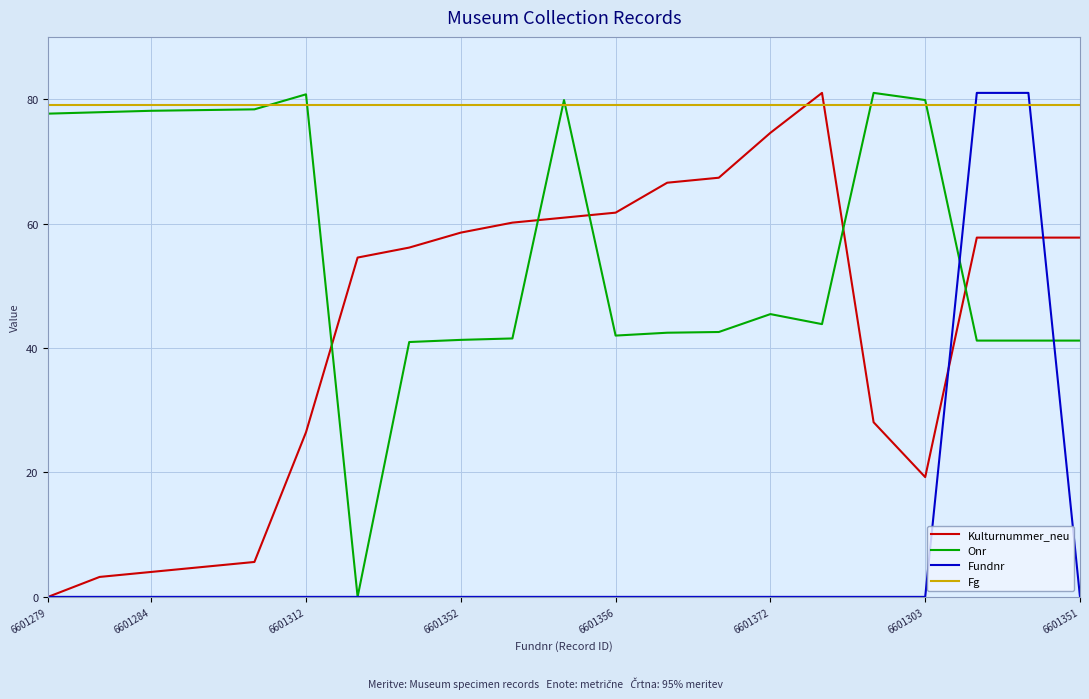

Which series ends up on top after the final intersection of Kulturnummer_neu and Onr?

Kulturnummer_neu